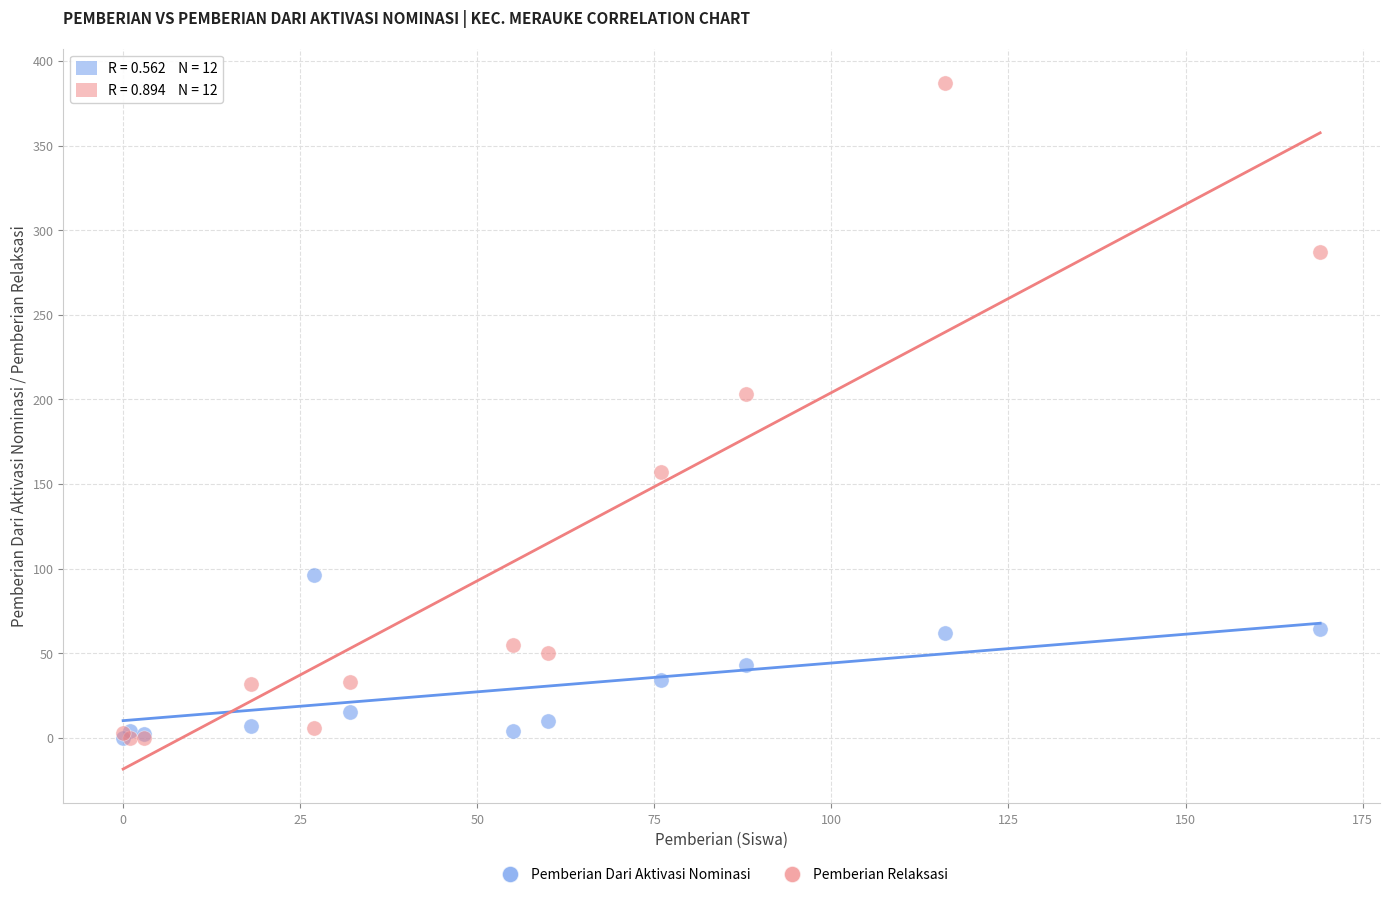

Across all series, what Y value is closest to 193?

203